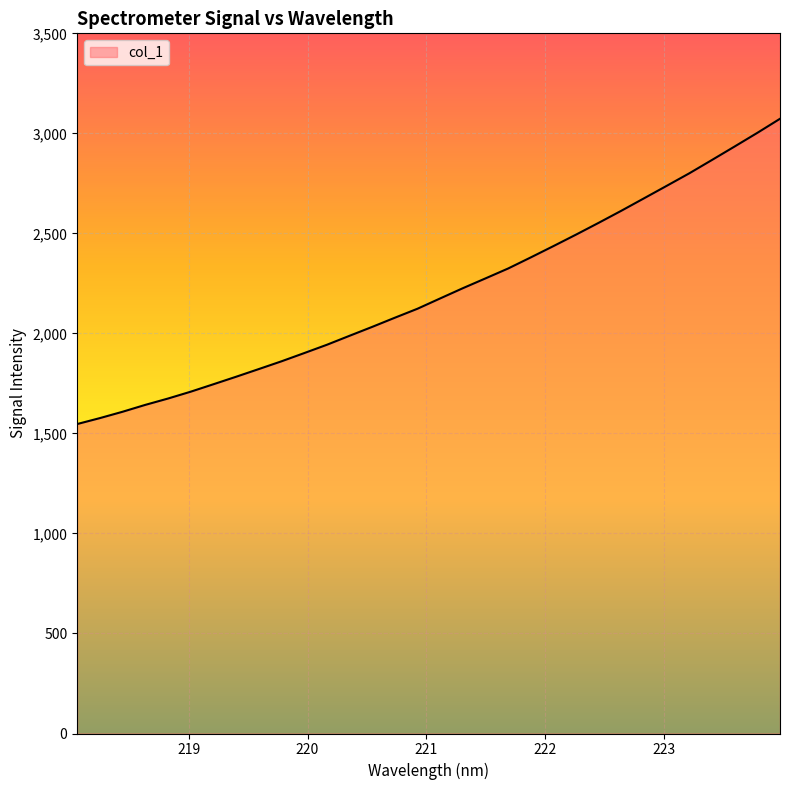

What is the maximum value shown in the chart?

3072.9